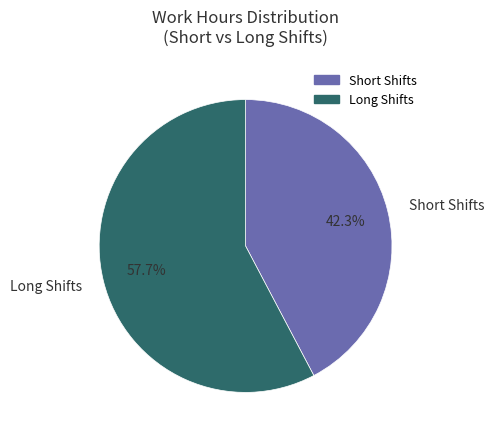

Does any single category account for the majority?

Yes